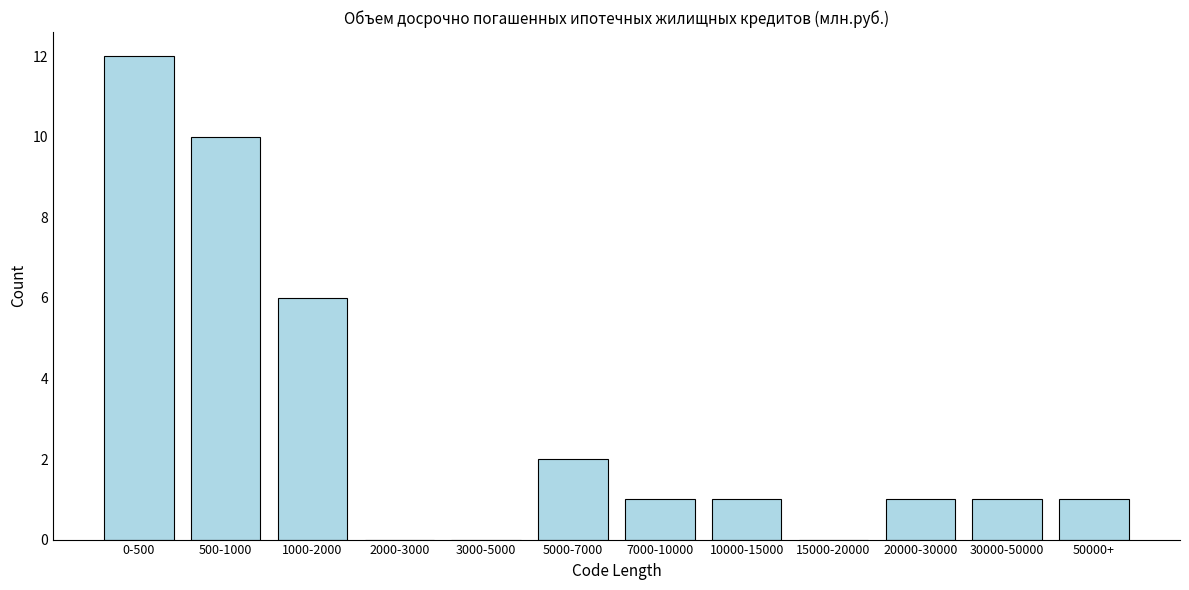

Reading right to left, what are all the values shown in this chart?

50000+=1	30000-50000=1	20000-30000=1	15000-20000=0	10000-15000=1	7000-10000=1	5000-7000=2	3000-5000=0	2000-3000=0	1000-2000=6	500-1000=10	0-500=12